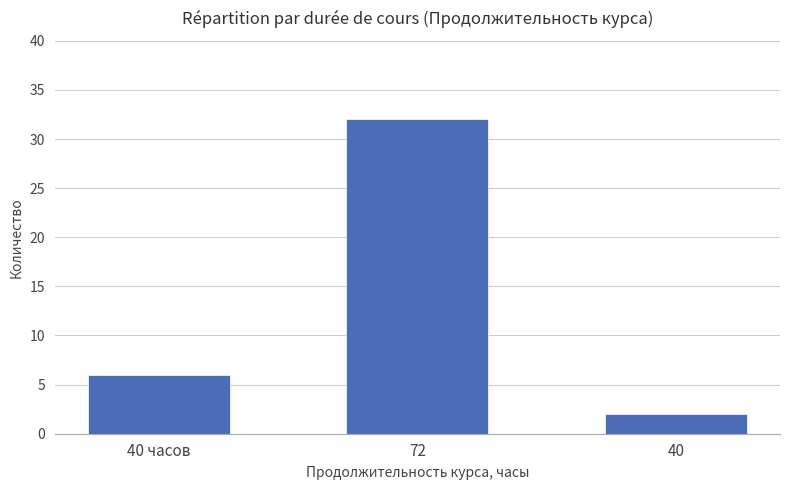

Approximately how many times larger is the value at 40 часов compared to 40?

3.0